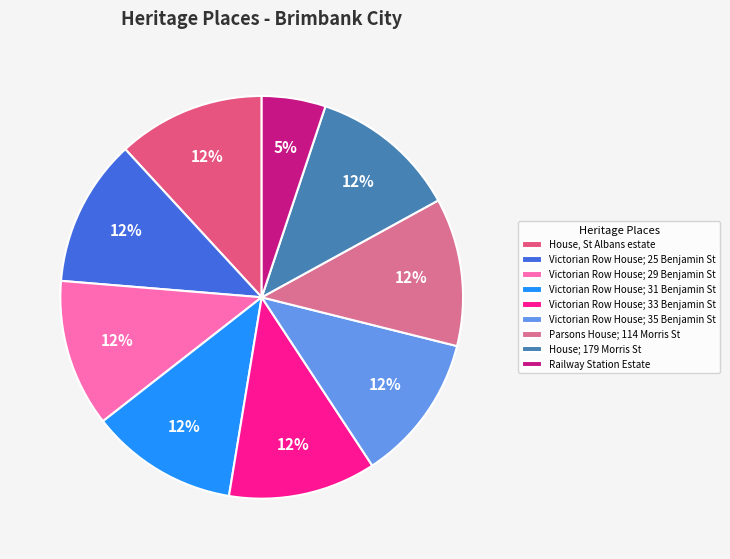

Is it true that Parsons House; 114 Morris St is 17% of the pie?

False